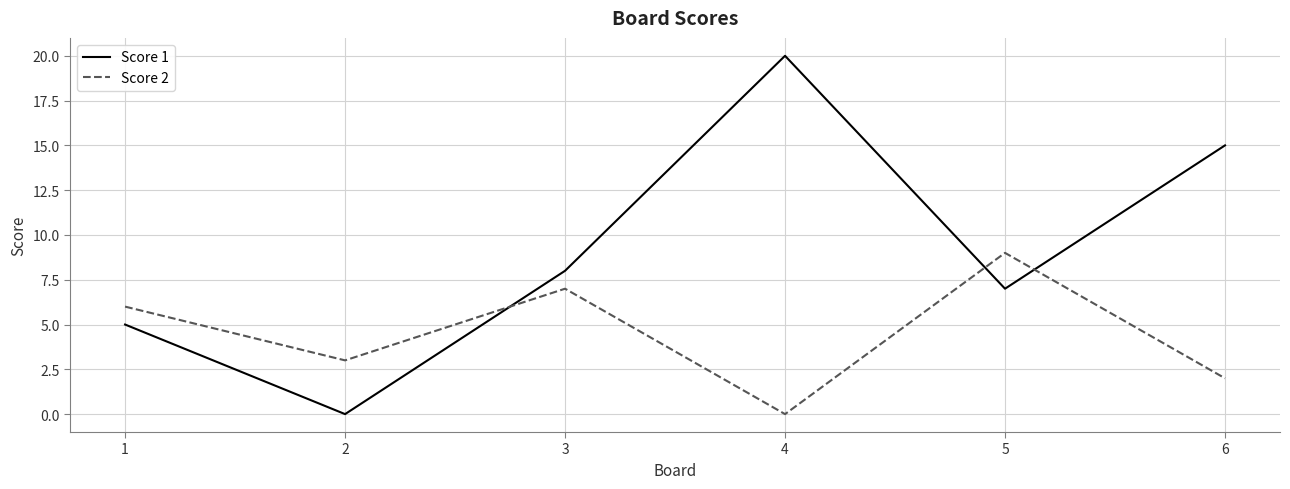

Count the Score 2 values in the range 2 to 7.

4